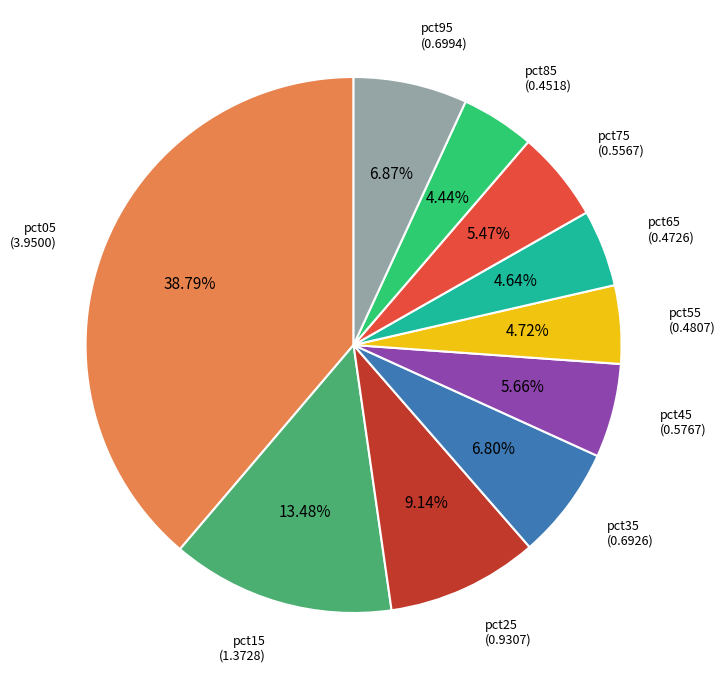

To the nearest percent, what is the difference between the pct95 and pct25 slice percentages?

2%